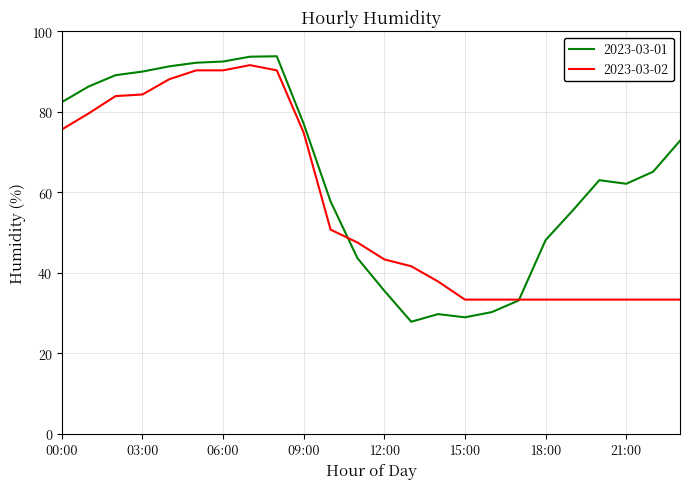

How many categories are shown in the chart?

24